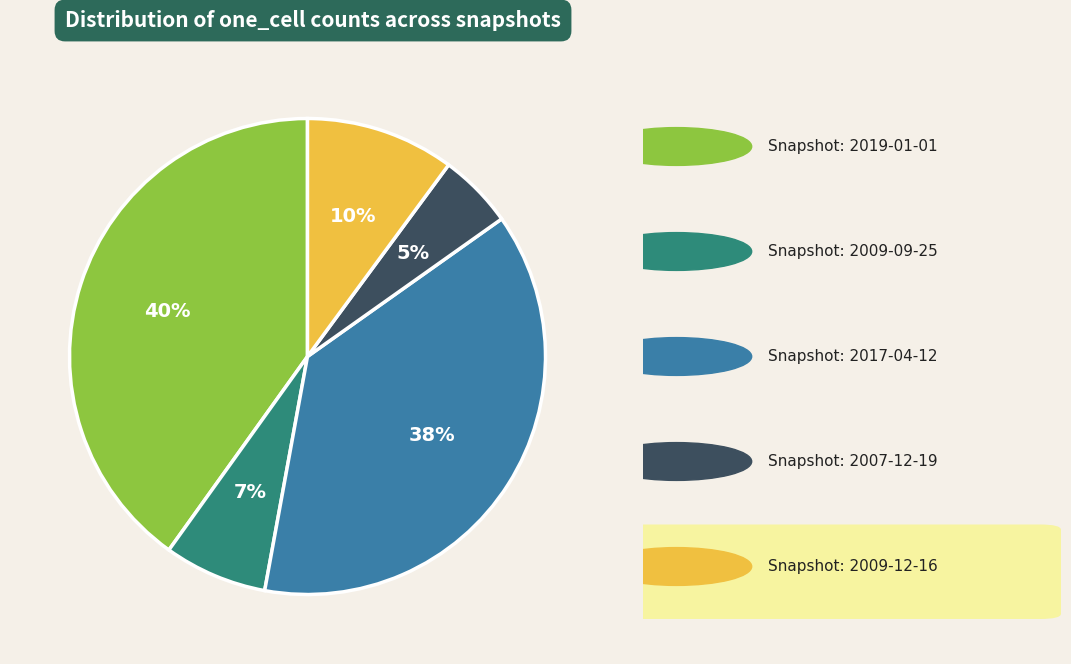

Does any single category account for the majority?

No